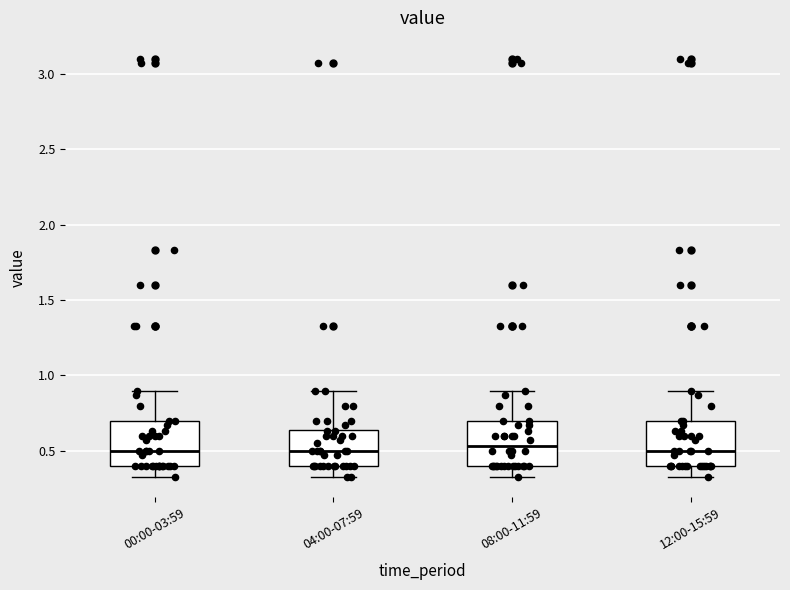

Reading left to right, transcribe this box plot: for each box, give where its median line is, the range the box spans, and where its two whiskers end, as read against the y-axis. The values are not printed on the chart, so give them approximately, as read against the axis.

00:00-03:59: median 0.50, box 0.40 to 0.70, whiskers 0.35 to 0.90
04:00-07:59: median 0.50, box 0.40 to 0.65, whiskers 0.35 to 0.90
08:00-11:59: median 0.55, box 0.40 to 0.70, whiskers 0.35 to 0.90
12:00-15:59: median 0.50, box 0.40 to 0.70, whiskers 0.35 to 0.90